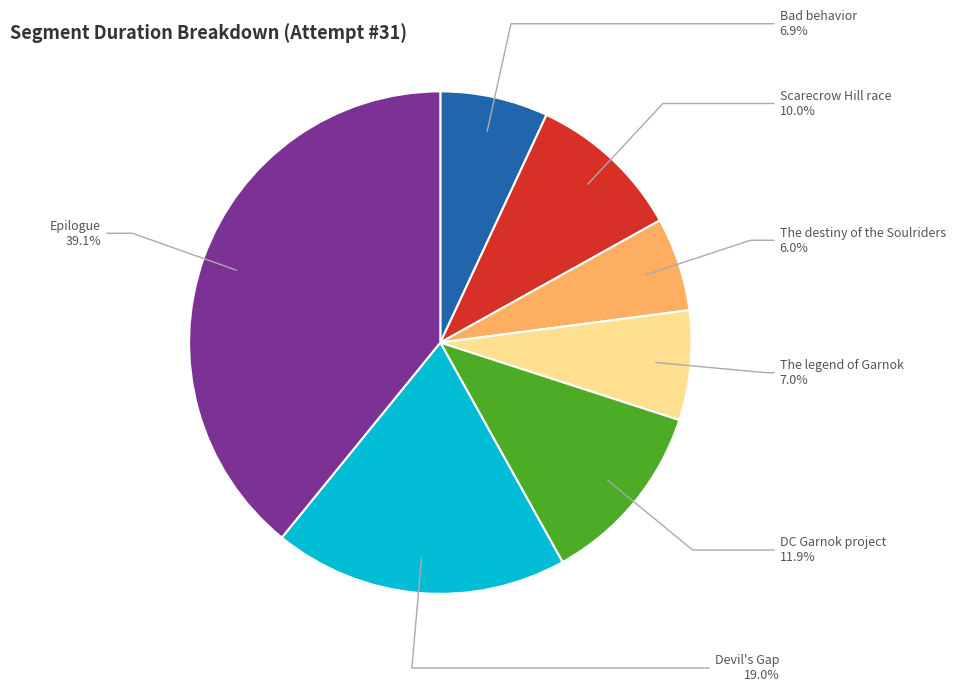

Does any single category account for the majority?

No